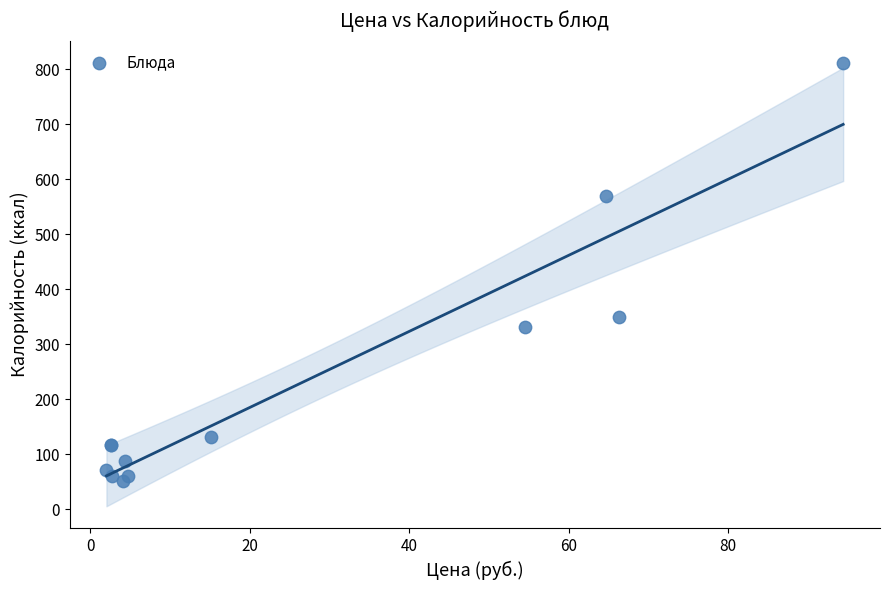

What Y value in the scatter plot is closest to 431?

350.0